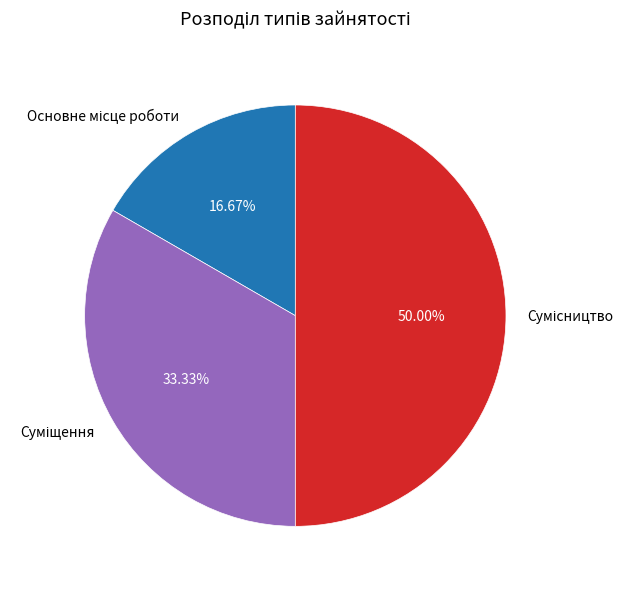

Between Суміщення and Основне місце роботи, which is larger?

Суміщення